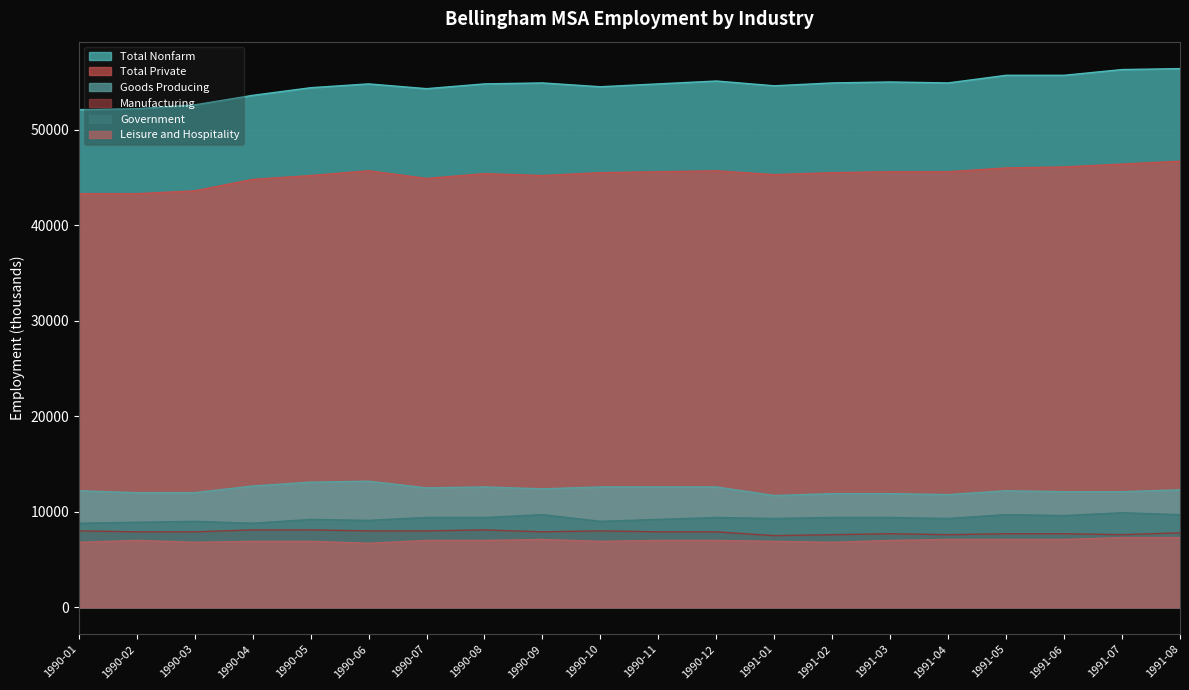

What is the label of the 3rd point from the left?

1990-03